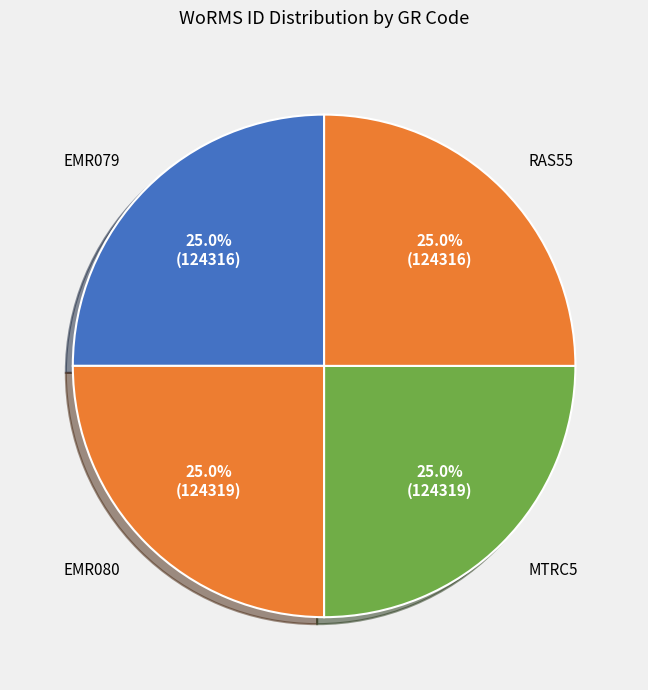

True or false: EMR080 accounts for 25% of the total.

True